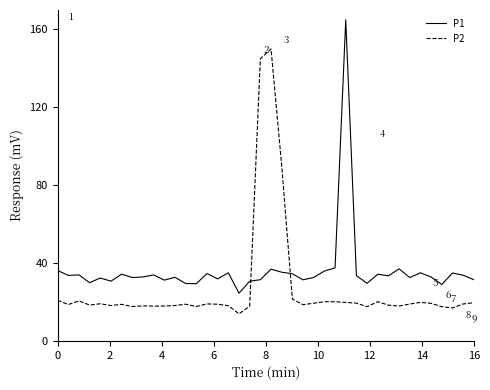

What is the average value of the P2 series?

27.0